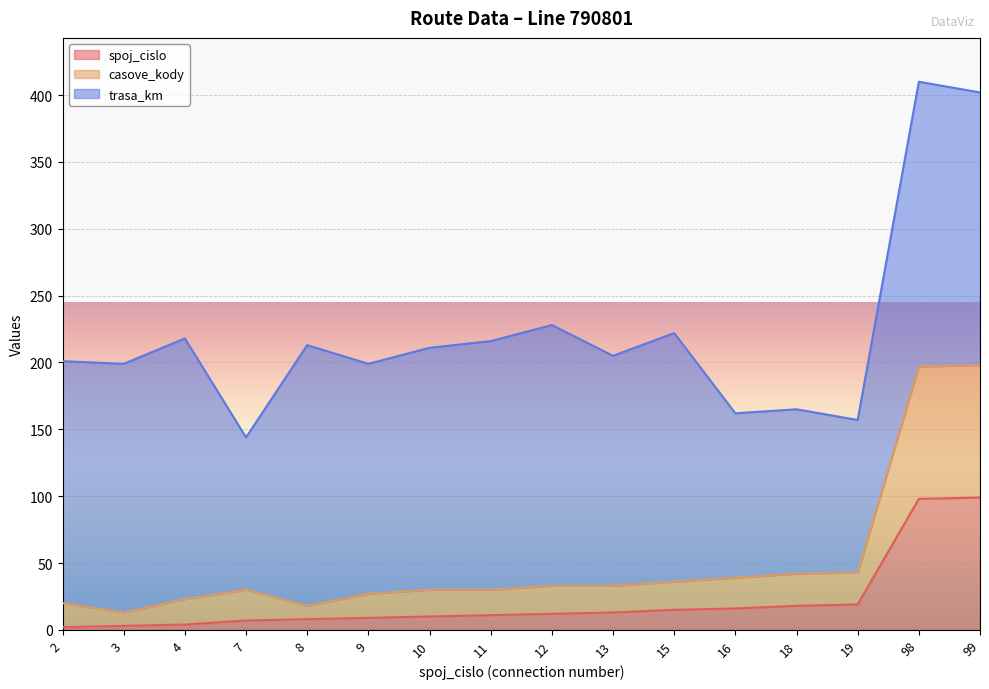

Does the chart display data point markers on the line(s)?

No